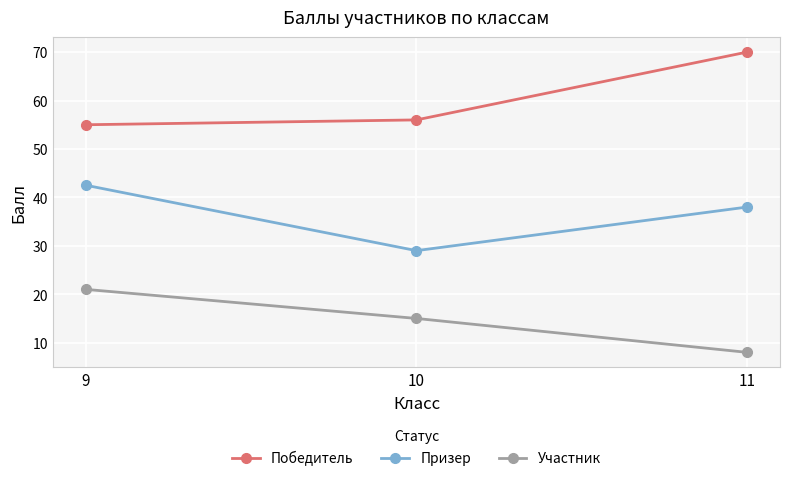

Where is Призер nearest to the value 35?

11